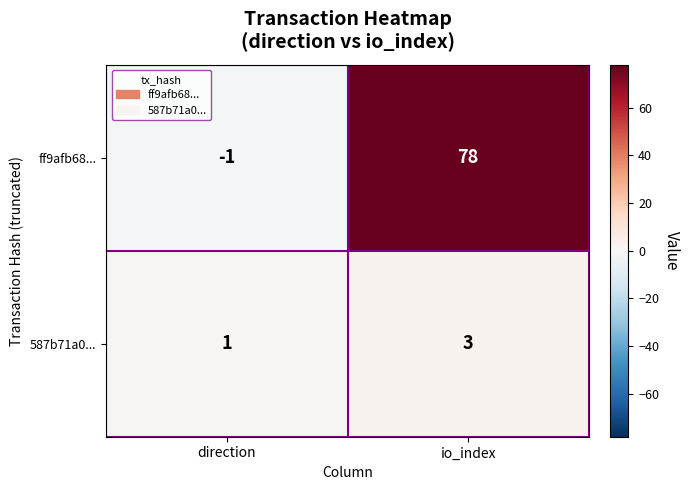

What is the sum of the 587b71a0... values at io_index and direction?

4